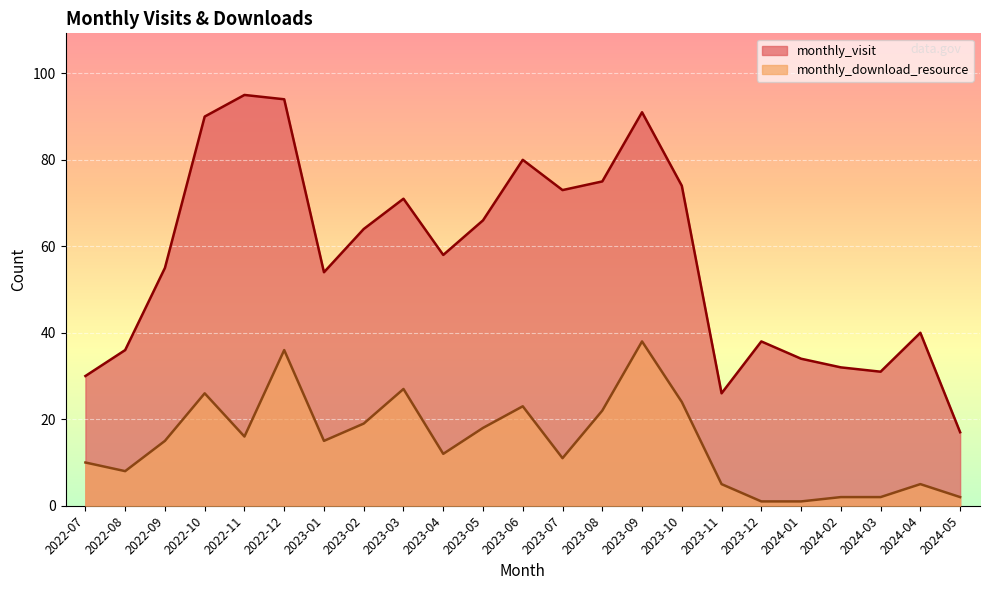

True or false: monthly_download_resource and monthly_visit cross at least once.

False